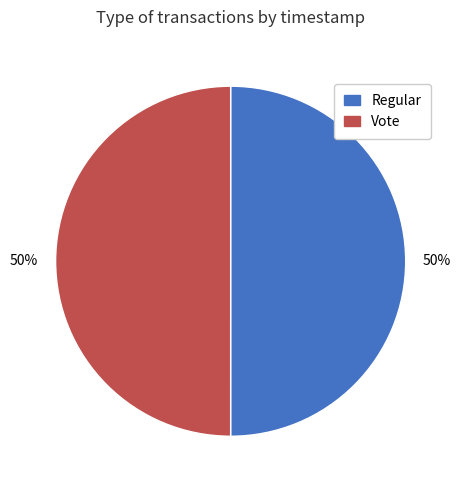

Approximately how many times larger is the value at Vote compared to Regular?

1.0